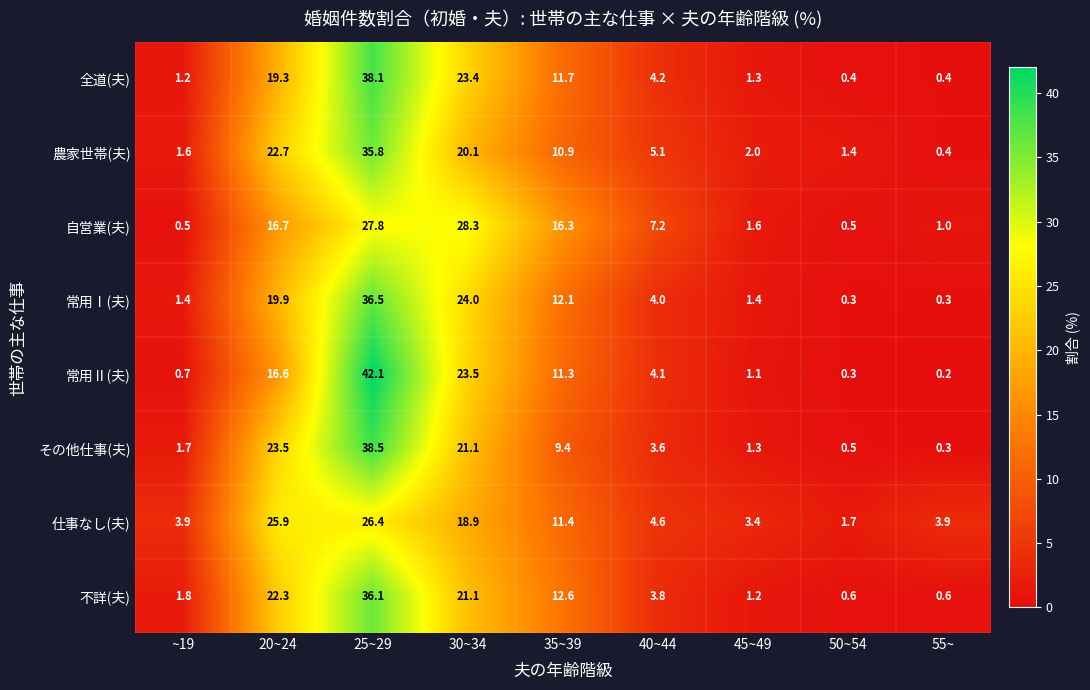

Is it true that その他仕事(夫) equals 1.7 at ~19?

True